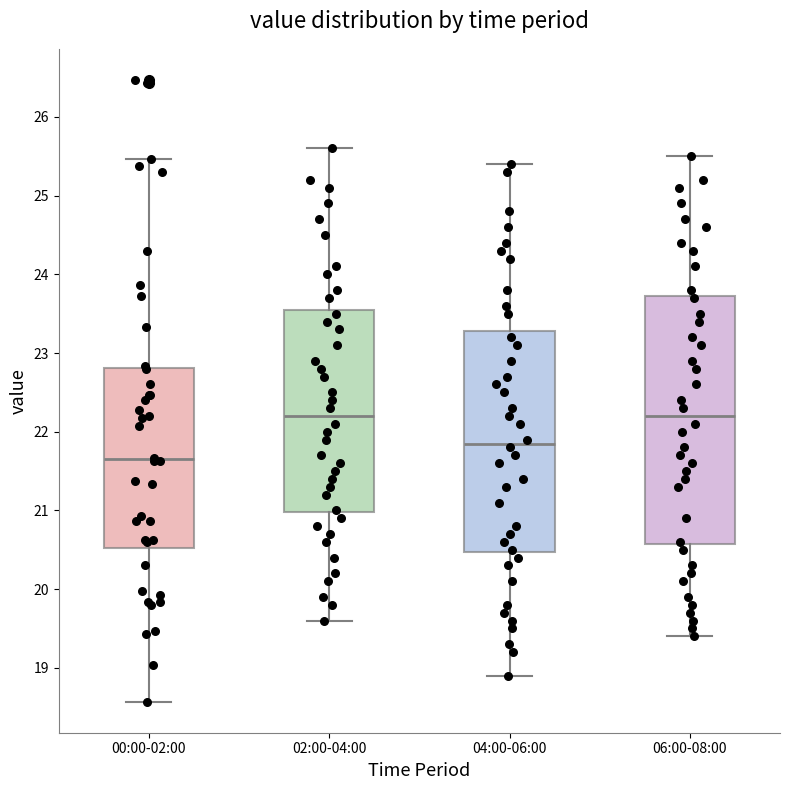

Reading left to right, transcribe this box plot: for each box, give where its median line is, the range the box spans, and where its two whiskers end, as read against the y-axis. The values are not printed on the chart, so give them approximately, as read against the axis.

00:00-02:00: median 21.7, box 20.5 to 22.8, whiskers 18.6 to 25.5
02:00-04:00: median 22.2, box 21.0 to 23.6, whiskers 19.6 to 25.6
04:00-06:00: median 21.9, box 20.5 to 23.3, whiskers 18.9 to 25.4
06:00-08:00: median 22.2, box 20.6 to 23.7, whiskers 19.4 to 25.5